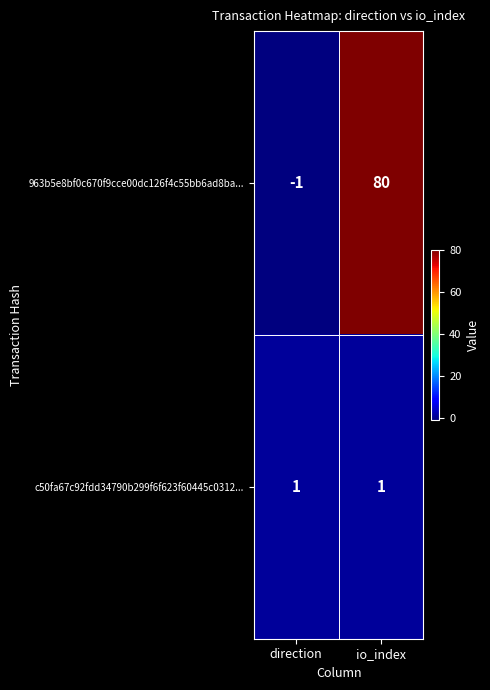

What is the smallest value displayed?

-1